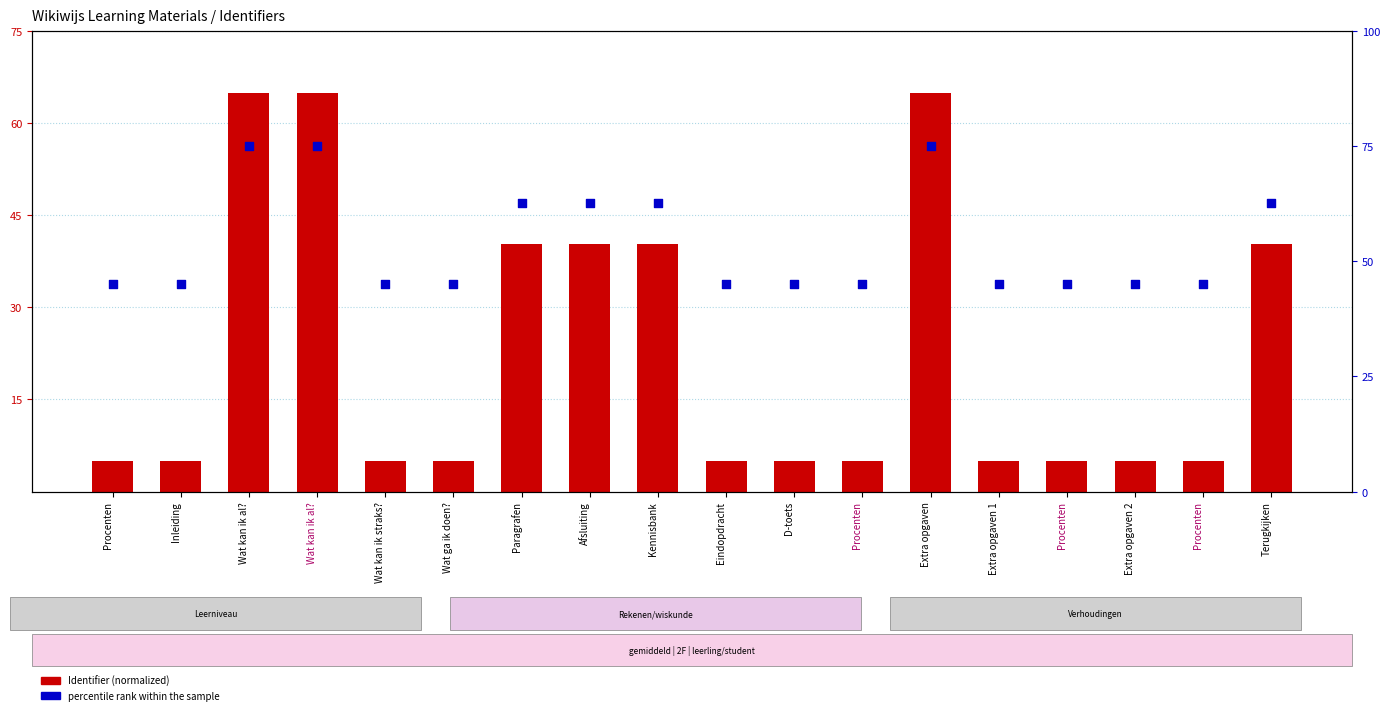

Which series has the largest Y range (max minus min)?

Identifier (normalized)